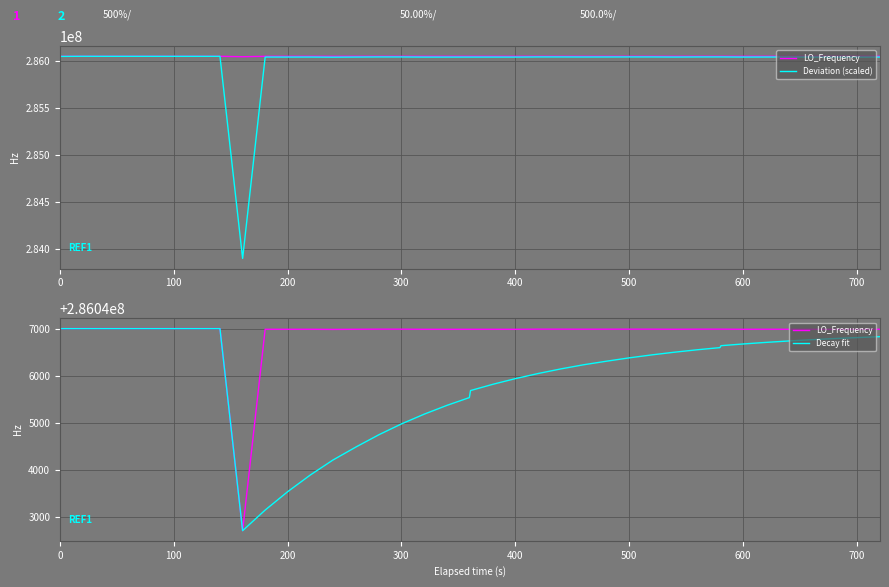

How many interior local valleys does the Decay fit series have?

1